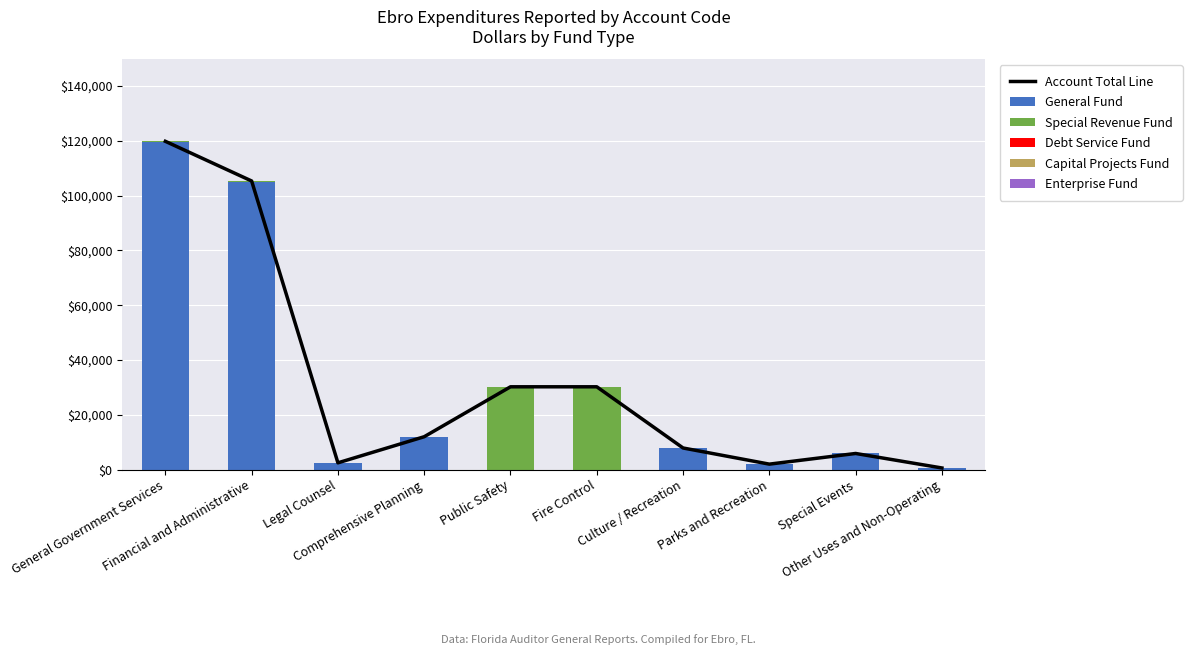

Rank the categories by Enterprise Fund value from highest to lowest.

General Government Services, Financial and Administrative, Legal Counsel, Comprehensive Planning, Public Safety, Fire Control, Culture / Recreation, Parks and Recreation, Special Events, Other Uses and Non-Operating